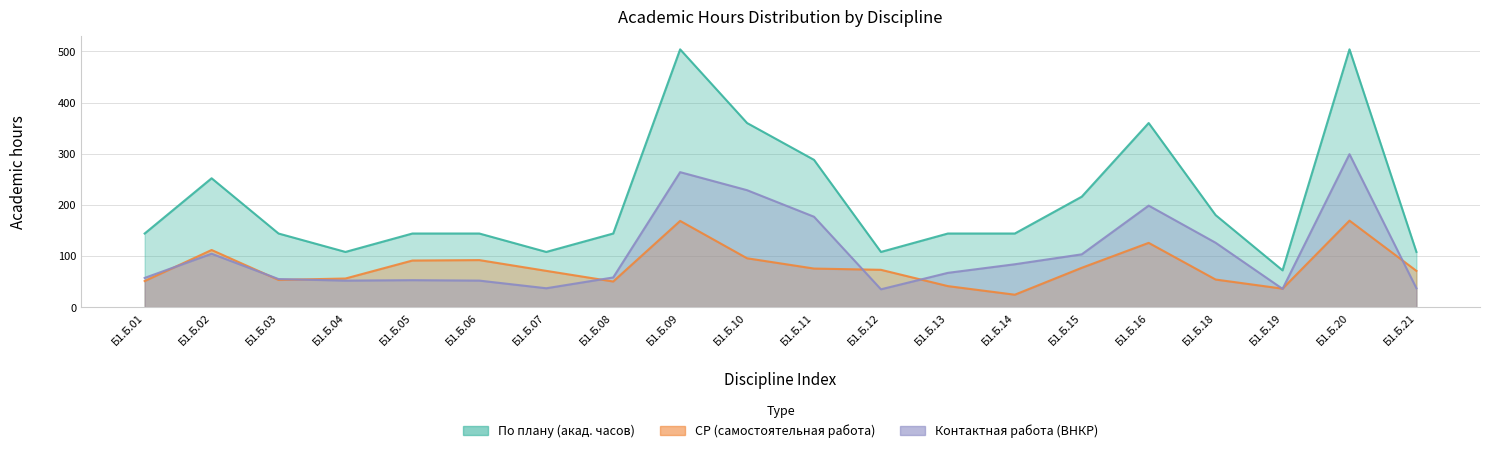

Rank the series by their average value, from highest to lowest.

По плану (акад. часов), Конт. раб. (ВНКР), СР